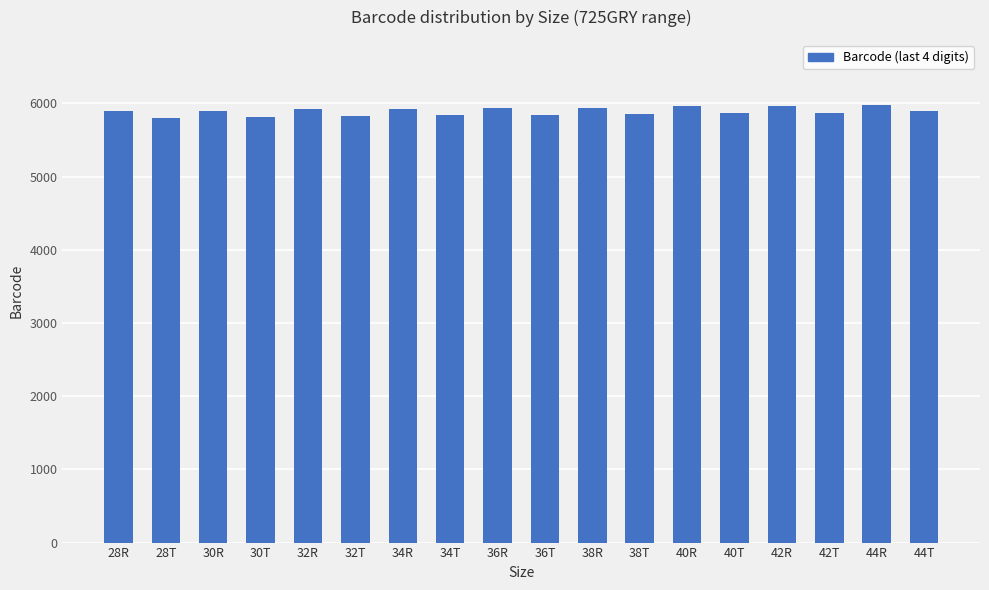

What is the sum of the values at 28T and 44R?

11774